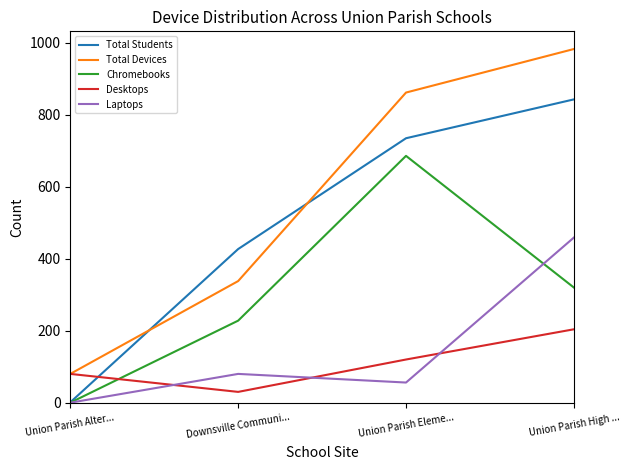

At which label is Chromebooks closest to 343?

Union Parish High ...